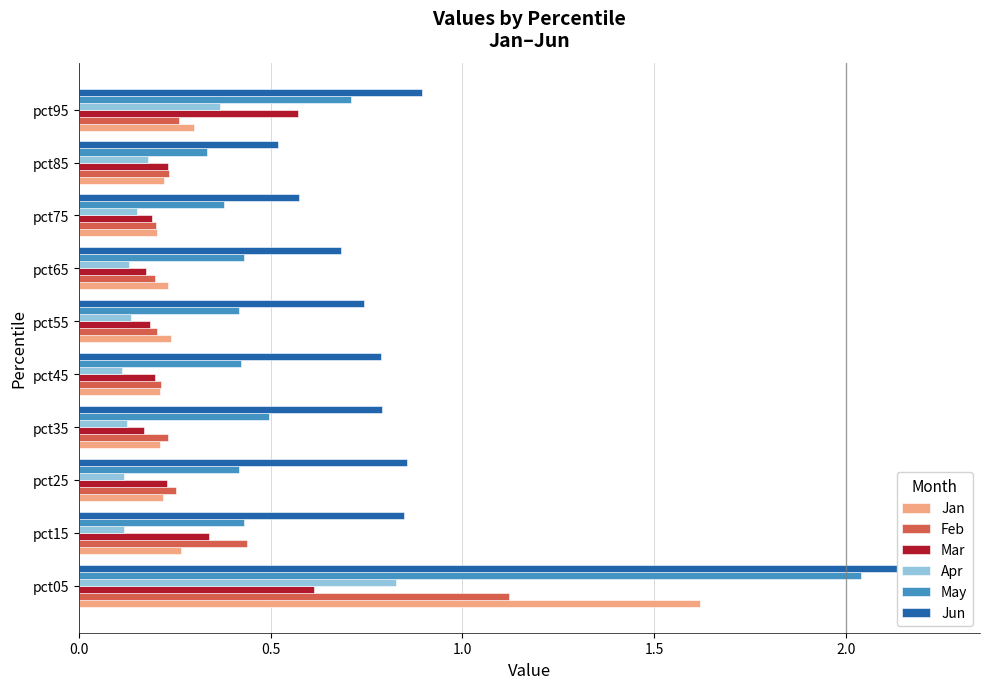

Does the chart contain any negative values?

No